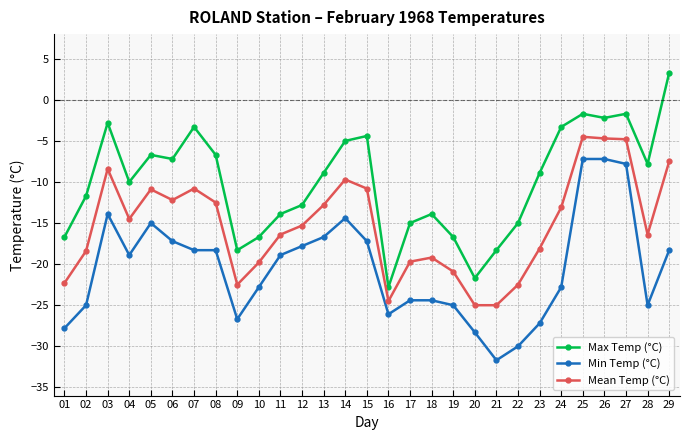

Rank the series at 13 from lowest to highest value.

Min Temp (°C), Mean Temp (°C), Max Temp (°C)